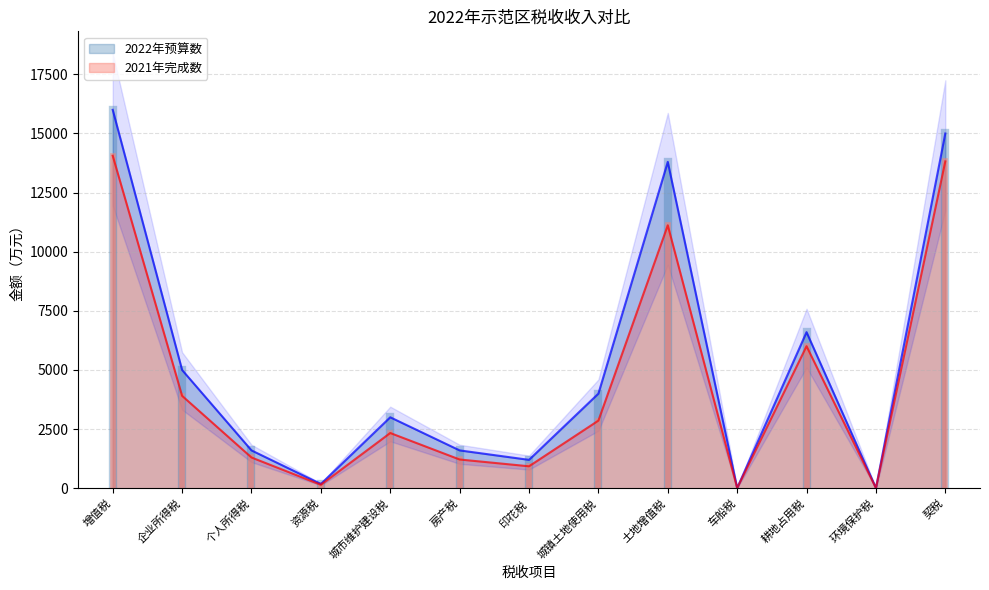

Reading left to right, what are all the values shown in this chart?

2021年完成数: 14058	3906	1300	146	2335	1215	928	2859	11118	8	6006	8	13820
2022年预算数: 16000	5000	1600	180	3000	1600	1200	4000	13800	10	6600	10	15000